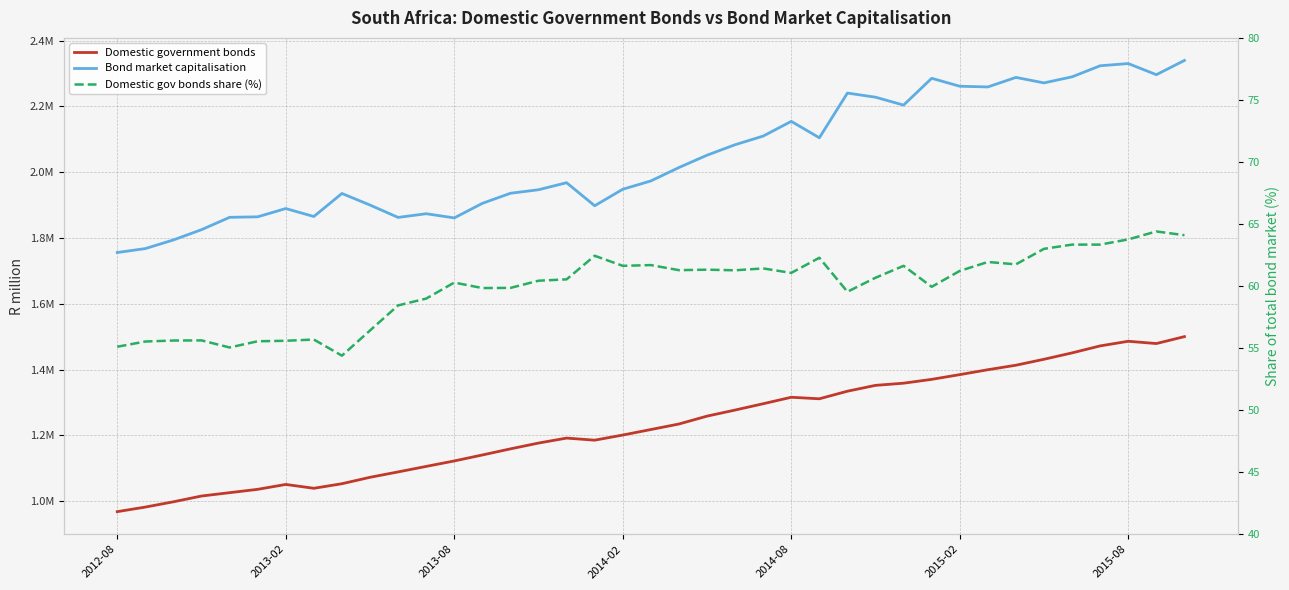

How many interior local valleys does the Domestic government bonds series have?

4